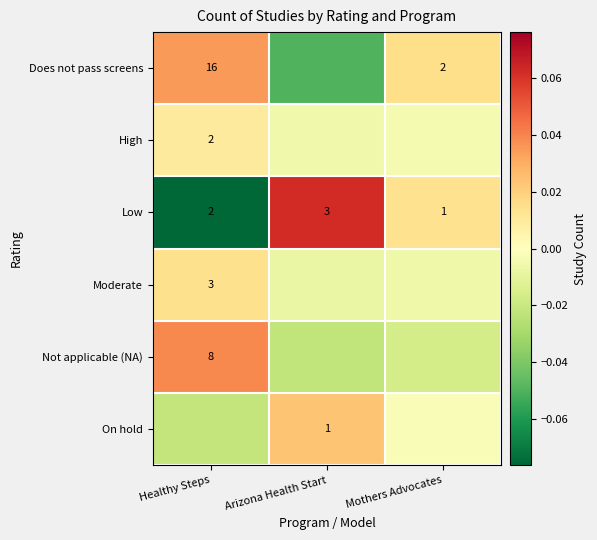

Is it true that Moderate equals 0.0 at Healthy Steps?

False